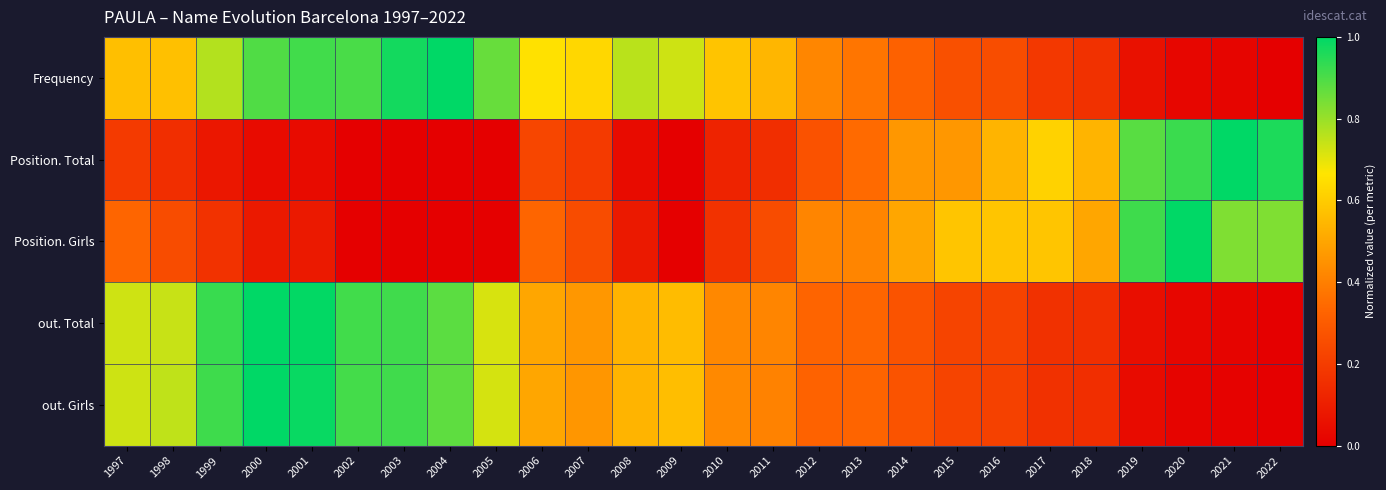

Which series has the widest spread of values?

Frequency